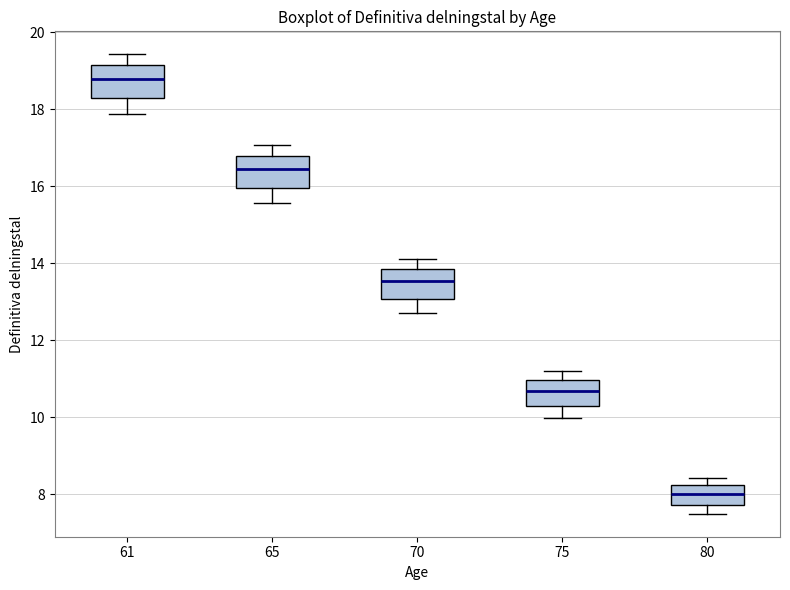

Reading left to right, transcribe this box plot: for each box, give where its median line is, the range the box spans, and where its two whiskers end, as read against the y-axis. The values are not printed on the chart, so give them approximately, as read against the axis.

61: median 18.8, box 18.4 to 19.2, whiskers 17.8 to 19.4
65: median 16.4, box 16.0 to 16.8, whiskers 15.6 to 17.0
70: median 13.6, box 13.0 to 13.8, whiskers 12.8 to 14.2
75: median 10.6, box 10.4 to 11.0, whiskers 10.0 to 11.2
80: median 8.0, box 7.8 to 8.2, whiskers 7.6 to 8.4